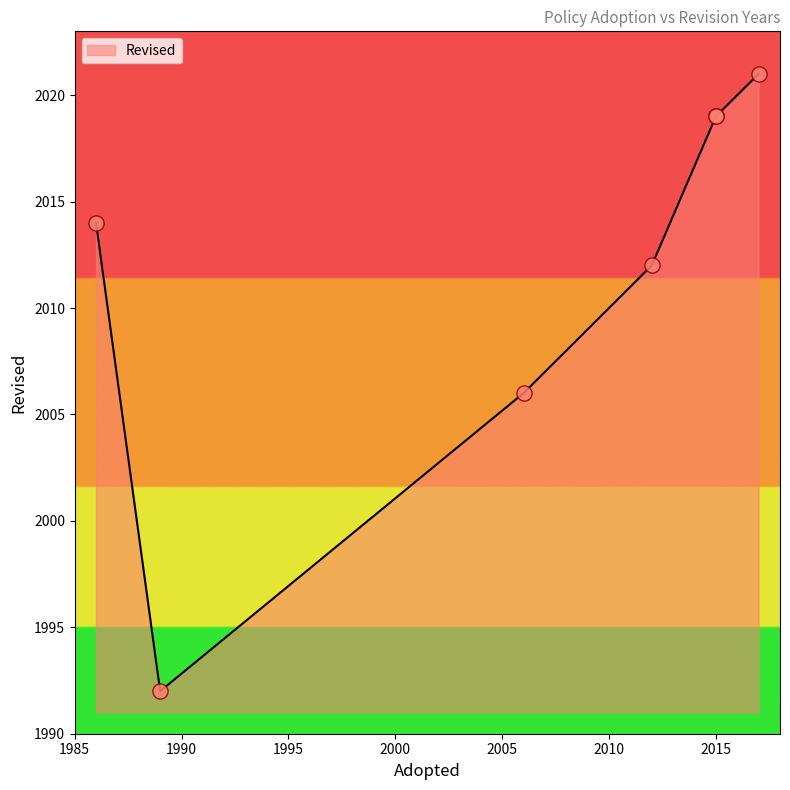

What is the ratio of the value at 2015 to the value at 1986?

1.0